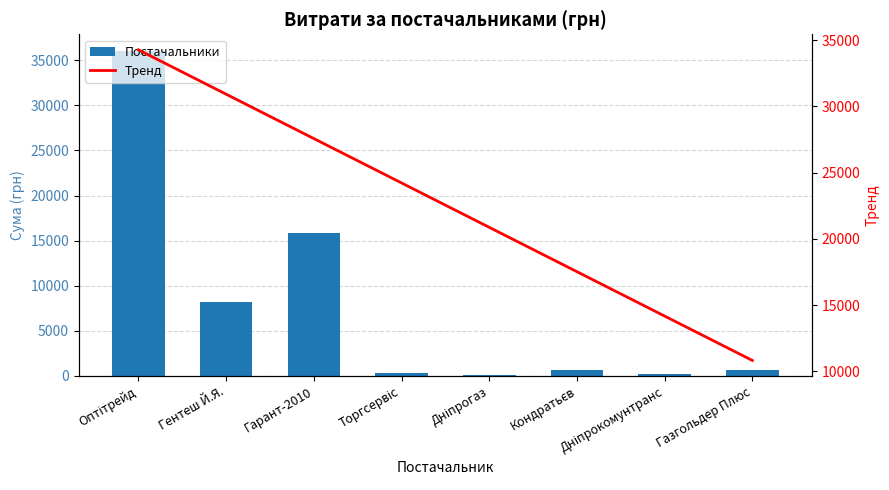

Are the bars grouped side by side (vs. stacked)?

Yes